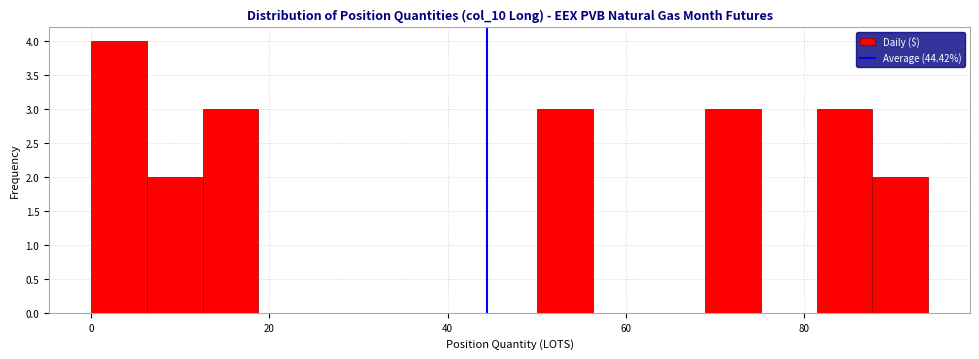

Around what value on the x-axis is the tallest bar? Give the approximate position of its centre, as read against the axis.

4